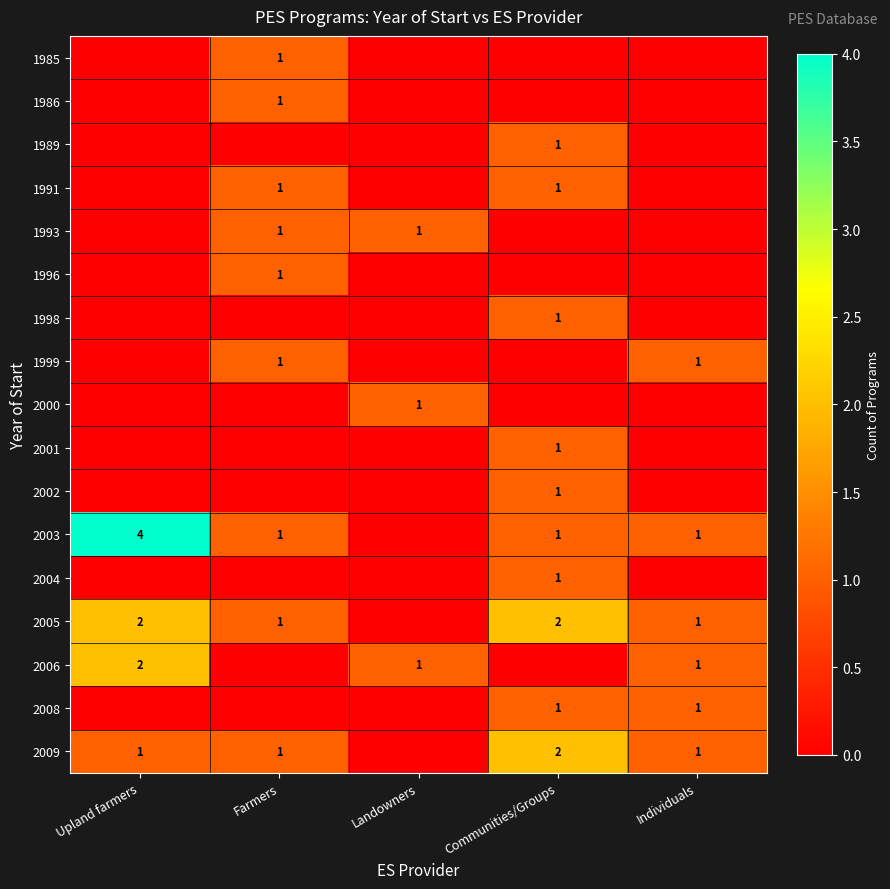

The 1999 series shows 1 at Individuals. True or false?

True